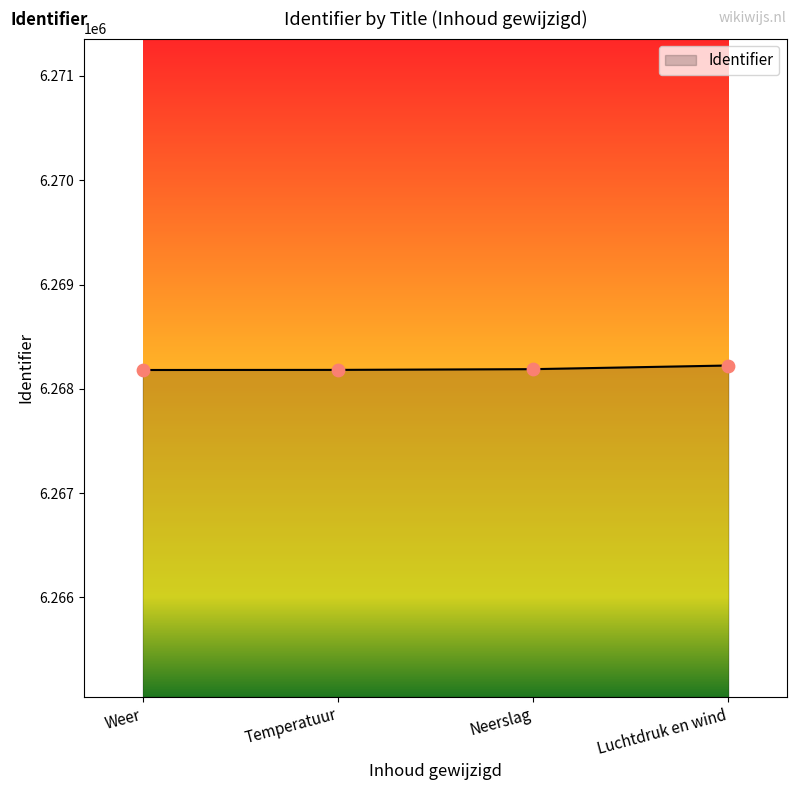

What is the change in value from Weer to Neerslag?

+8